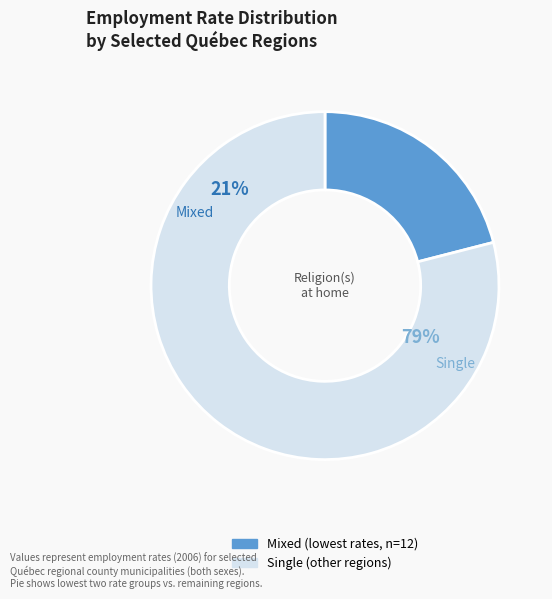

Does La Vallée-de-la-Gatineau represent more than half of the total?

No